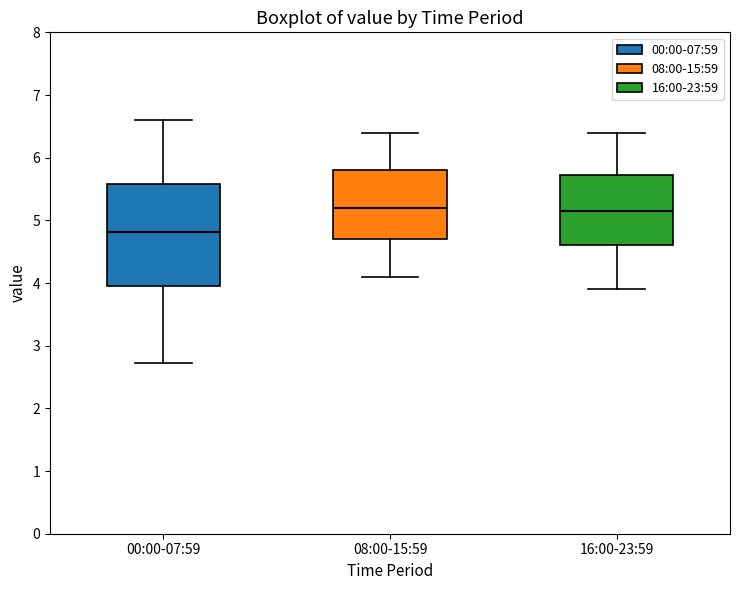

Where is the upper edge of the box for 08:00-15:59 on the y-axis? The values are not printed on the chart, so give them approximately, as read against the axis.

5.8